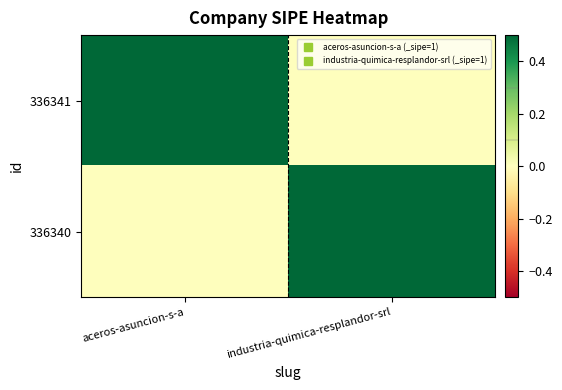

Which has a higher value, industria-quimica-resplandor-srl or aceros-asuncion-s-a?

aceros-asuncion-s-a